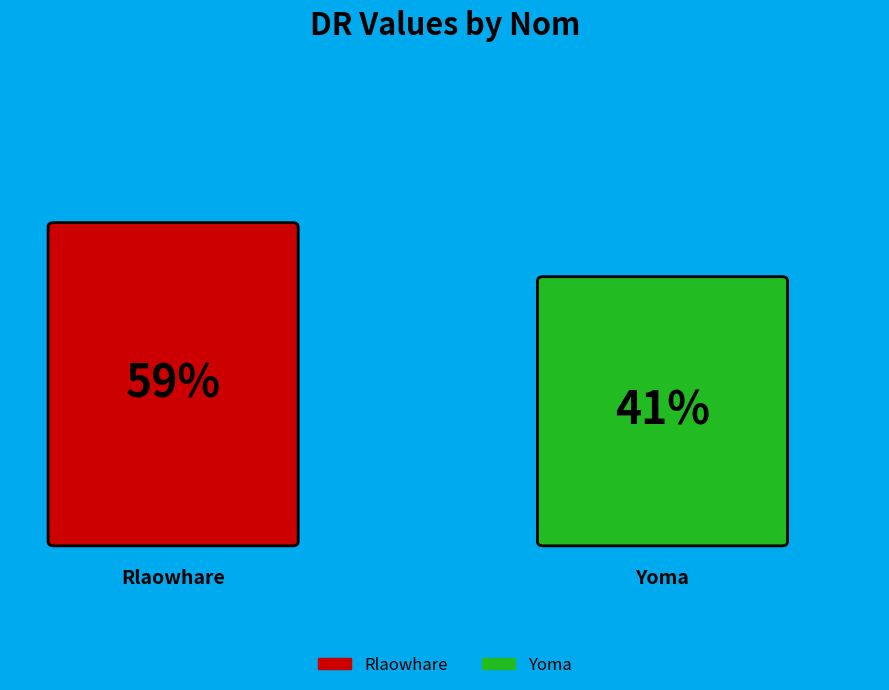

What is the smallest slice in the pie chart?

Yoma